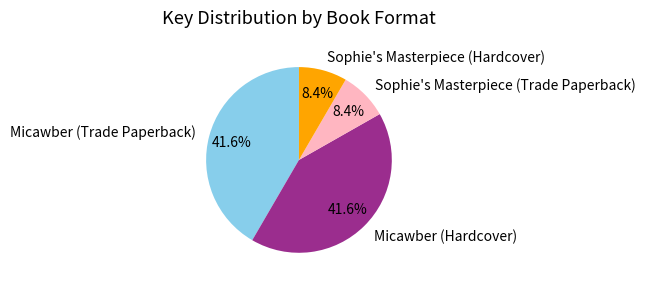

What percentage do Micawber (Trade Paperback) and Sophie's Masterpiece (Hardcover) together represent?

50.0%